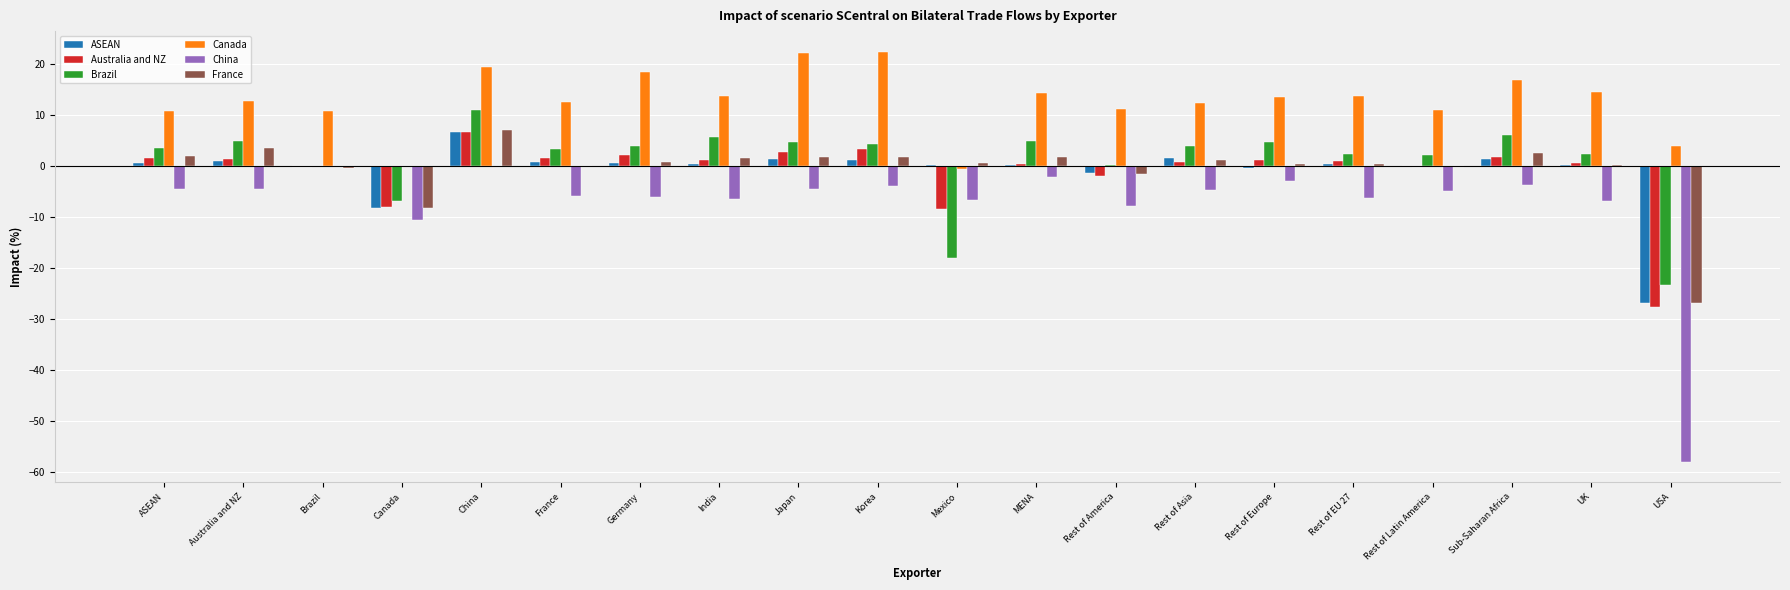

What is the greatest value displayed?

22.4